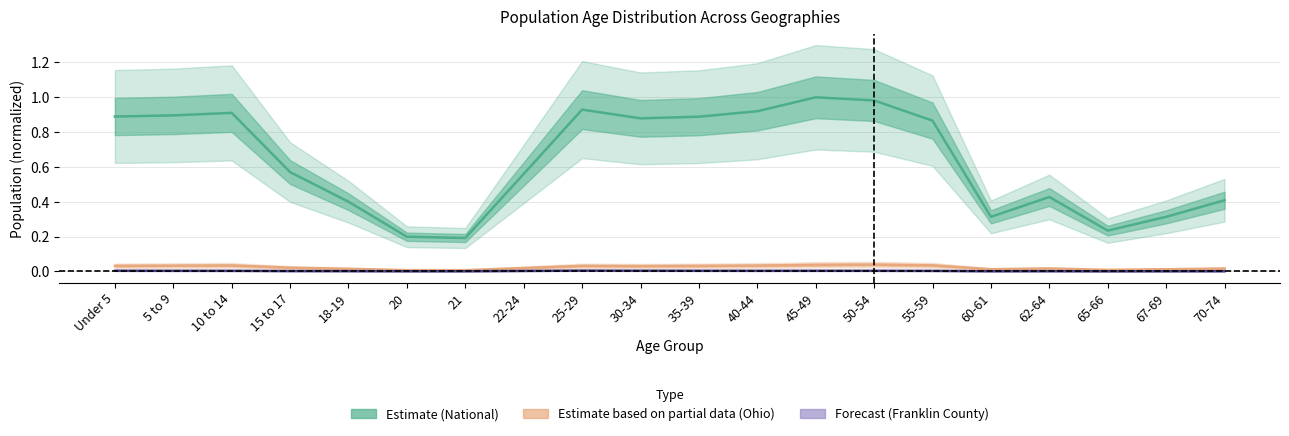

How many interior local valleys does the Franklin County series have?

4